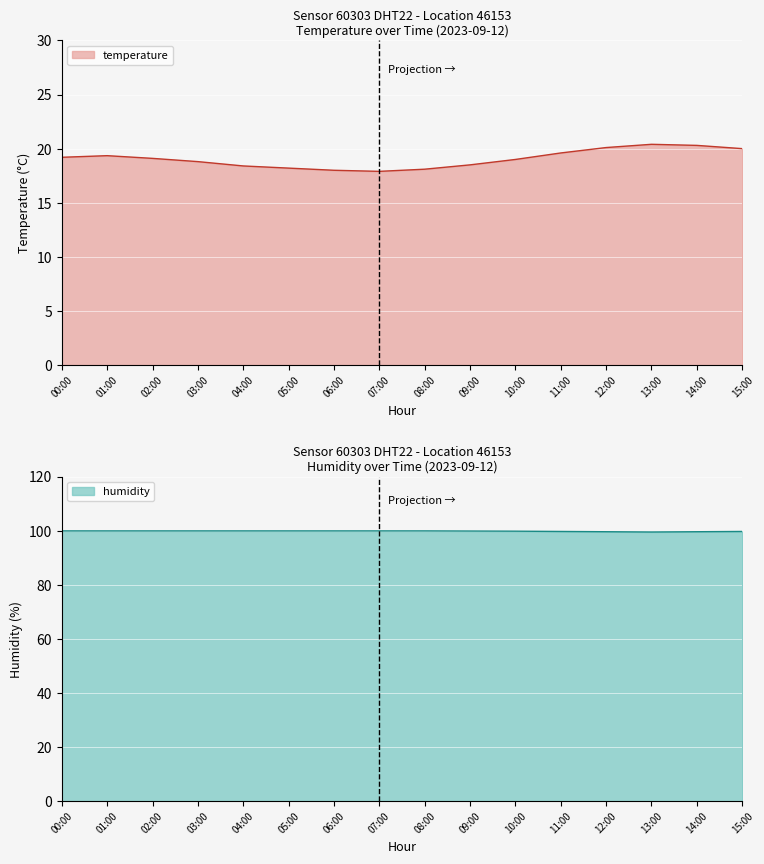

The temperature series shows 31.3 at 15:00. True or false?

False